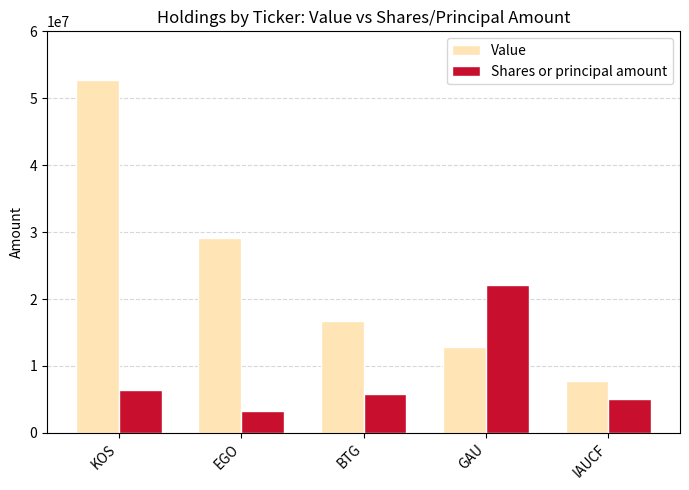

What are all the series names shown in the legend?

Value, Shares or principal amount